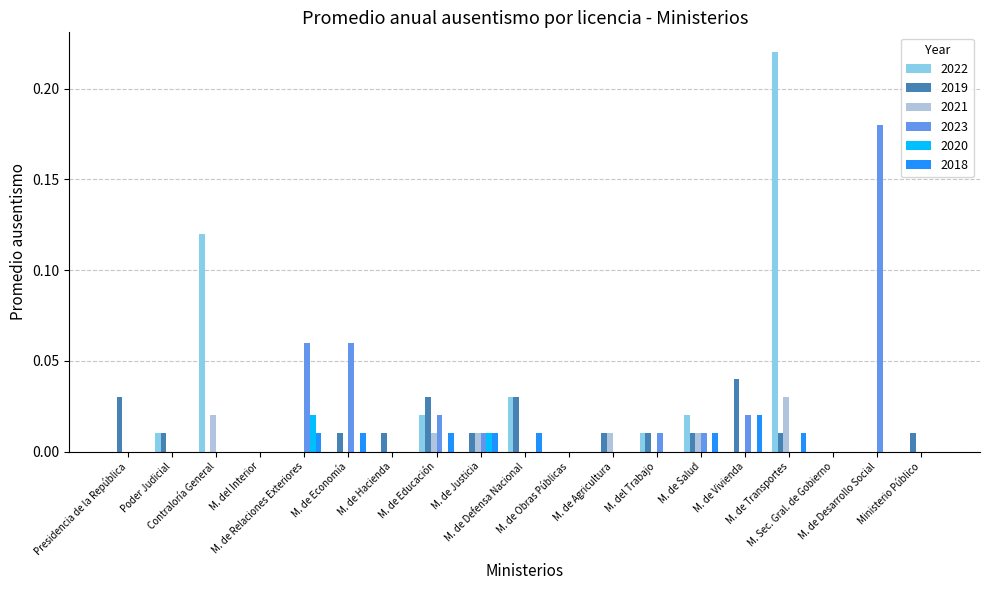

What is the sum of all 2023 values?

0.4